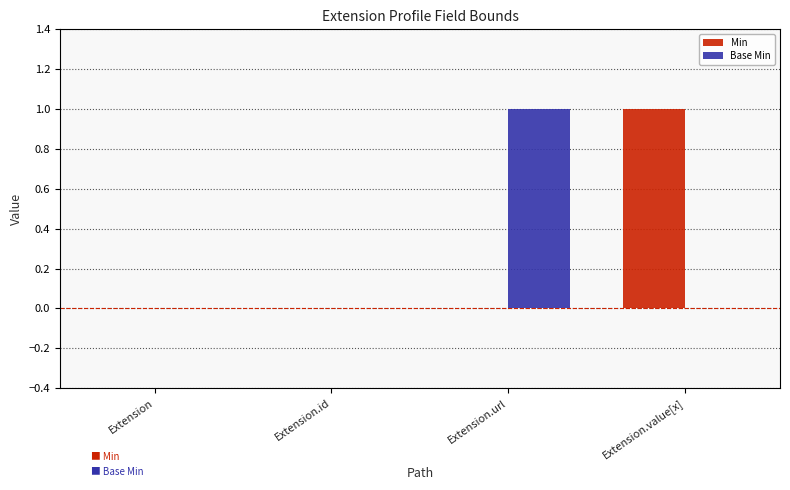

Which category has the highest value in the Min series?

Extension.value[x]